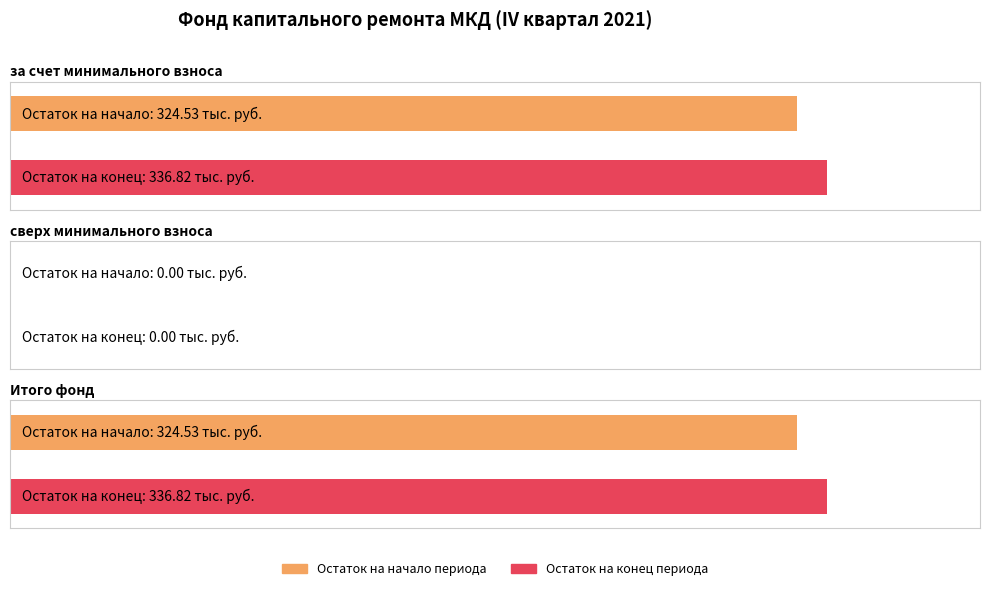

List the labels in order of Остаток на начало периода value, largest first.

за счет минимального взноса, Итого, сверх минимального взноса